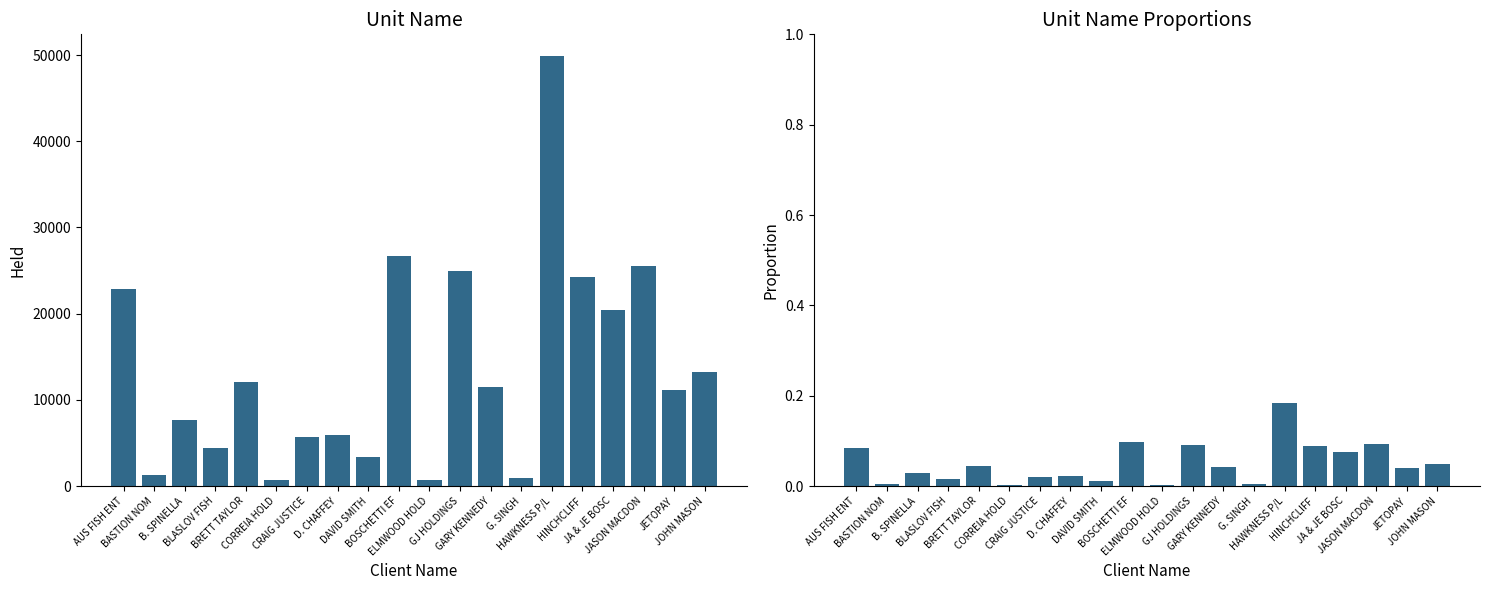

The value of Proportion at AUS FISH ENT is 0.1. True or false?

False